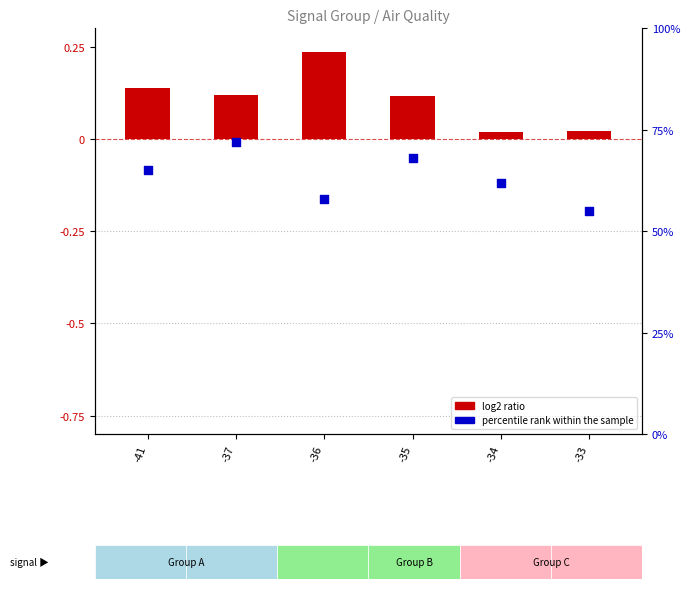

Which series has the widest spread of Y values?

percentile rank within the sample